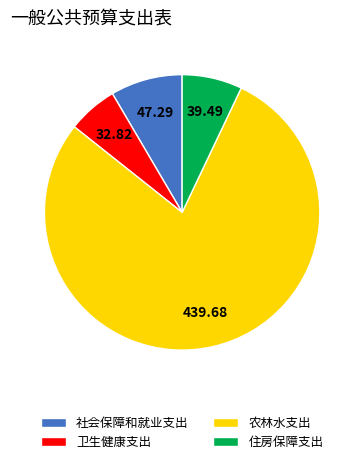

Which slice is the largest?

农林水支出